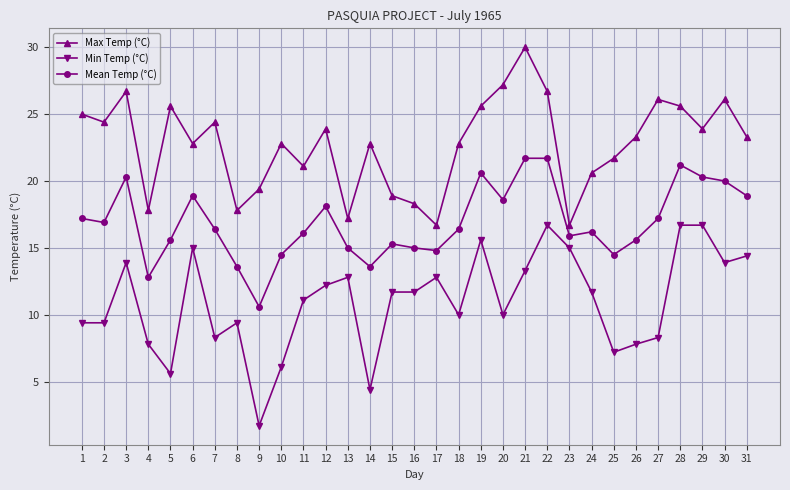

What is the spread (max minus min) of values at 15?

7.2